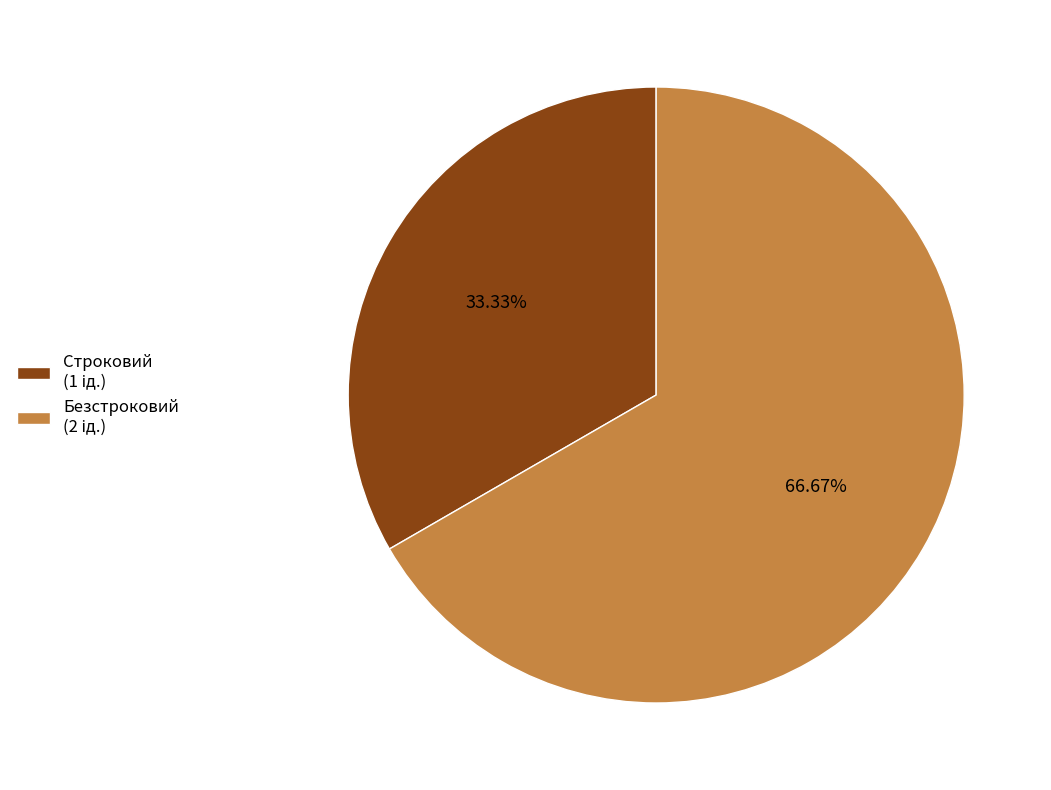

Does any single category account for the majority?

Yes